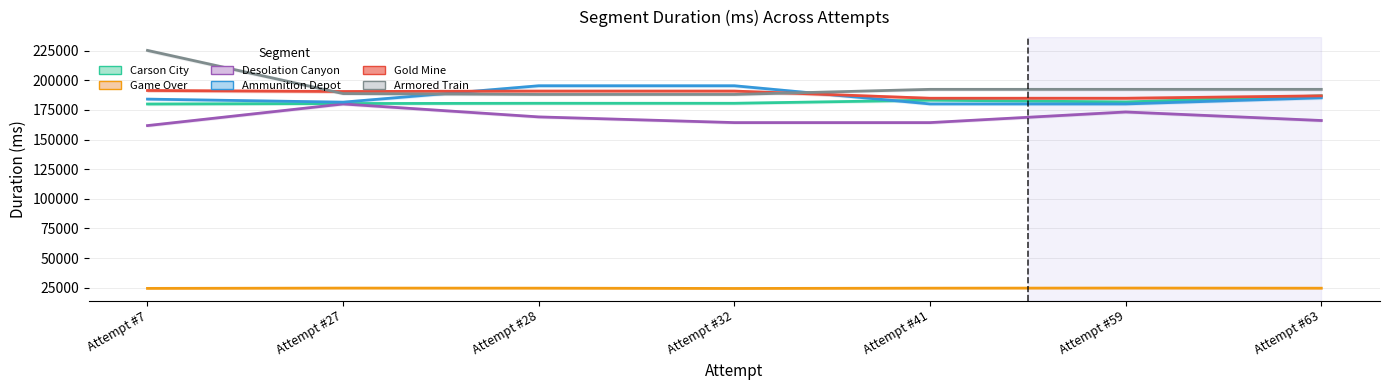

What is the highest value of the Carson City series?

186856